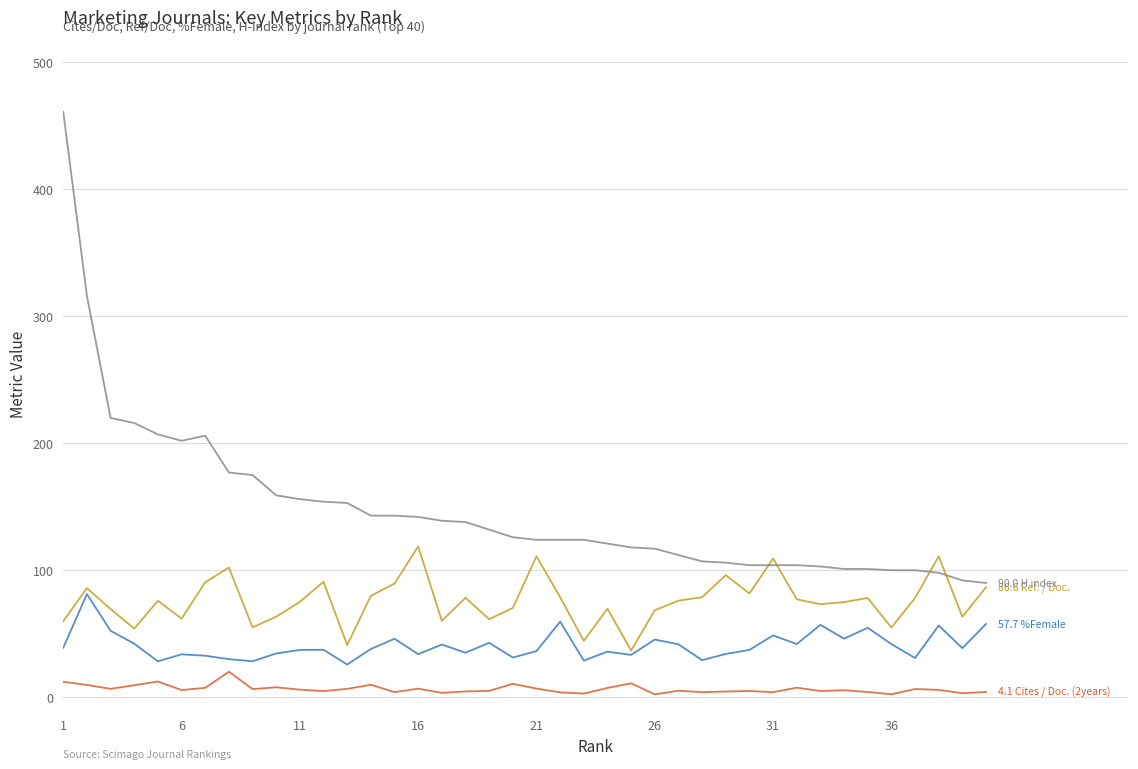

What is the maximum value shown in the chart?

461.0